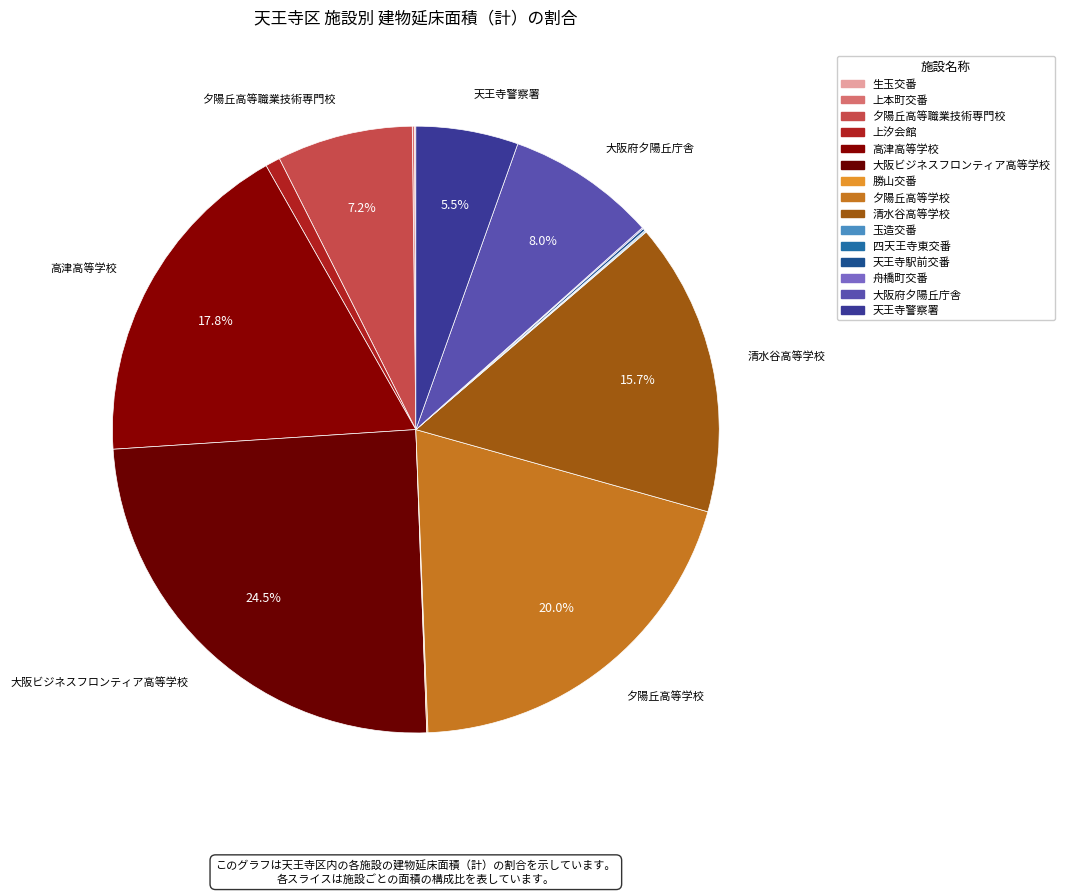

To the nearest percent, what is the difference between the 夕陽丘高等職業技術専門校 and 夕陽丘高等学校 slice percentages?

13%